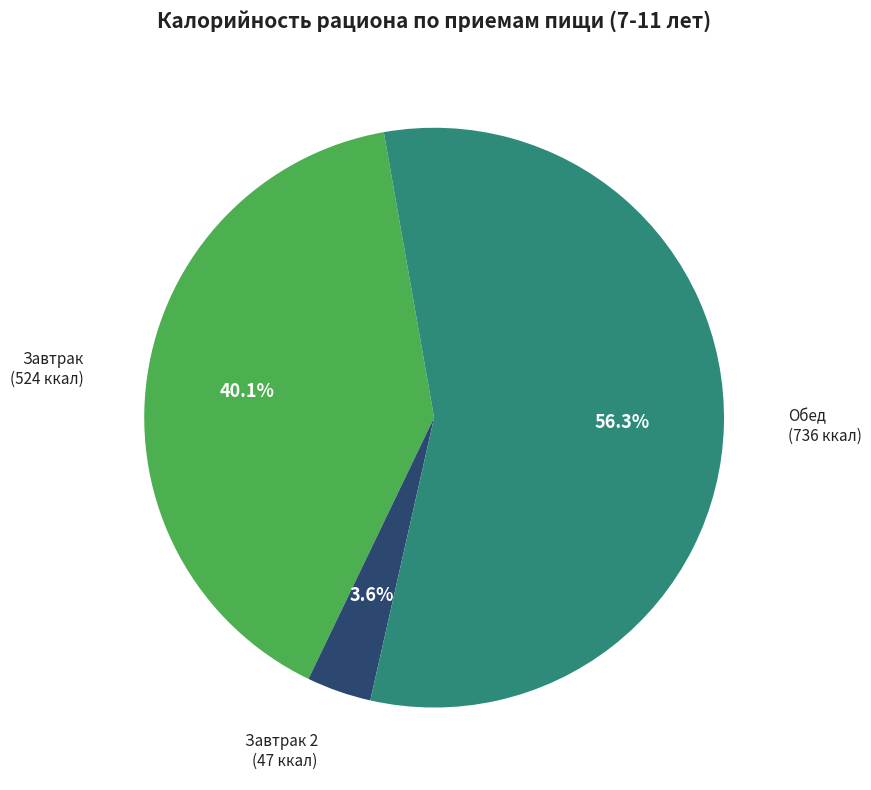

What is the majority slice?

Обед (736 ккал)